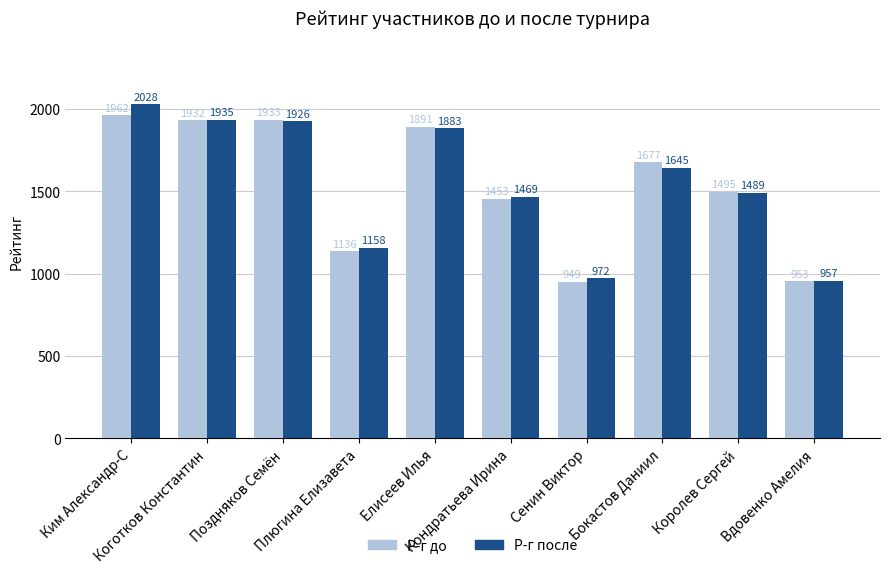

Which series has the largest range (max minus min)?

Р-г после